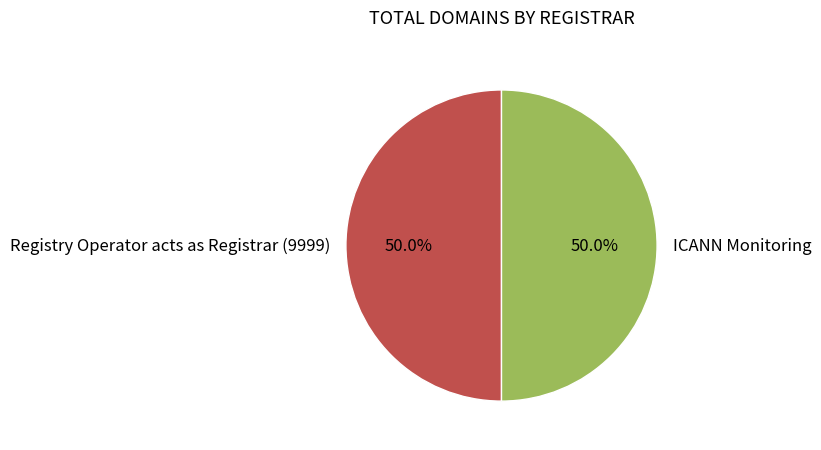

What is the ratio of the value at ICANN Monitoring to the value at Registry Operator acts as Registrar (9999)?

1.0